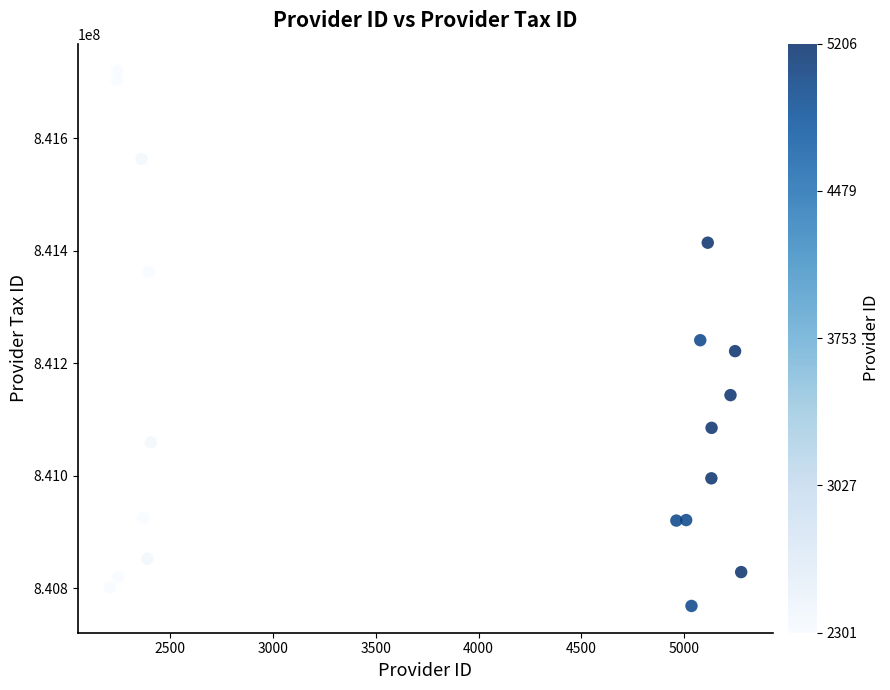

What is the range of X values (max minus min)?

3072.1